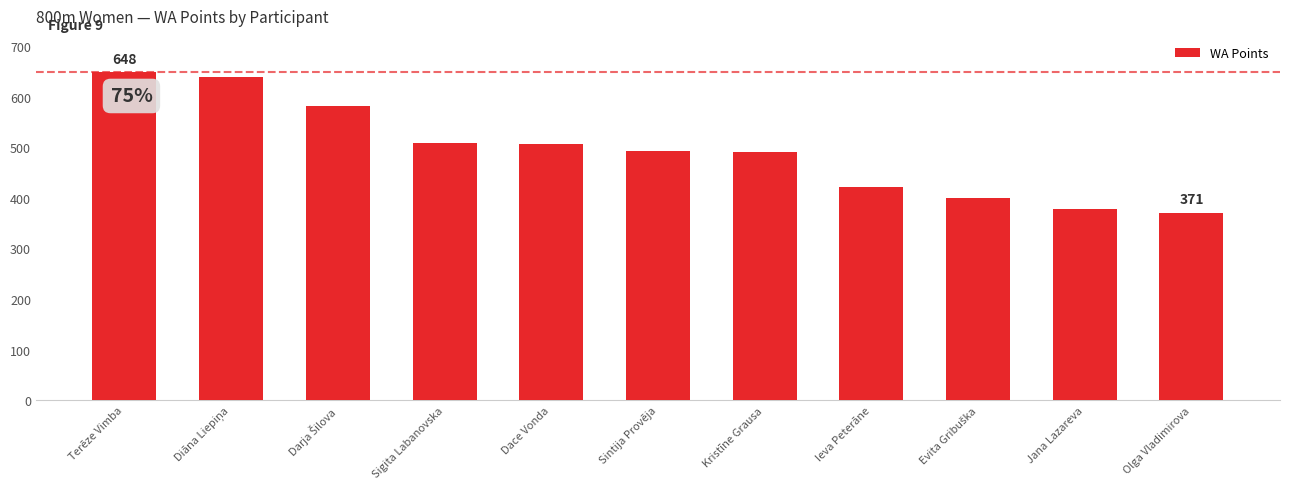

What is the difference between the second highest and minimum values?

267